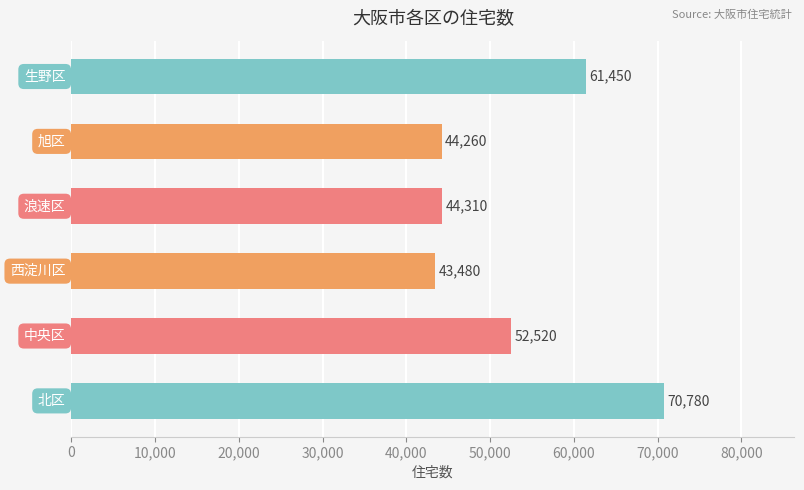

What is the minimum value shown in the chart?

43480